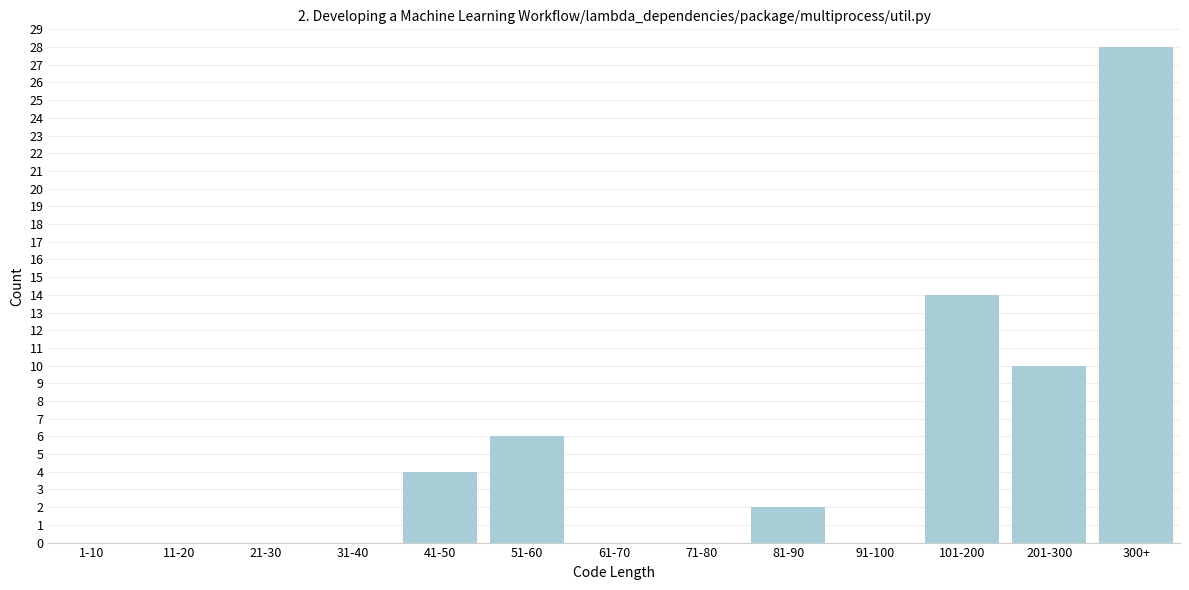

Reading left to right, transcribe all the data shown in this chart.

1-10=0	11-20=0	21-30=0	31-40=0	41-50=4	51-60=6	61-70=0	71-80=0	81-90=2	91-100=0	101-200=14	201-300=10	300+=28